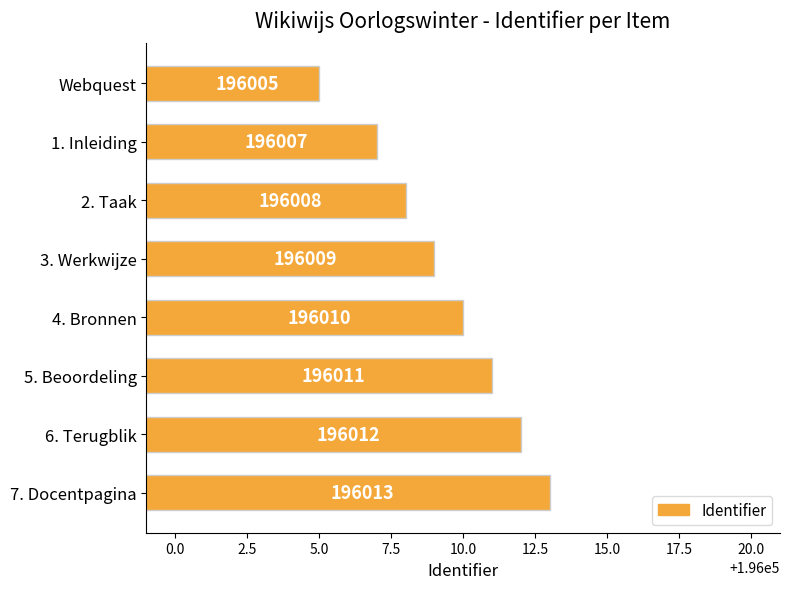

Count the values in the range 196008 to 196012.

5